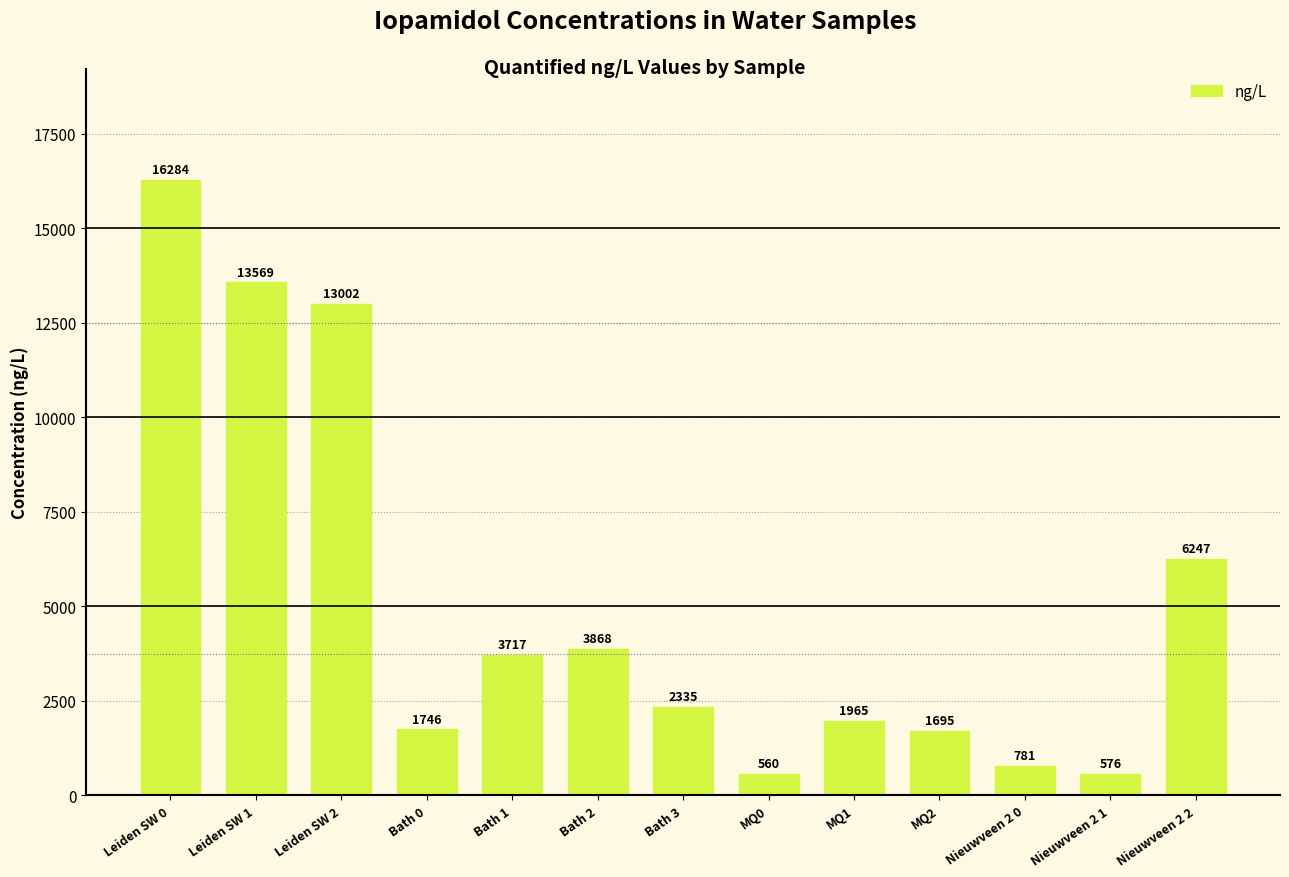

What is the value of the 3rd bar from the left?

13001.5